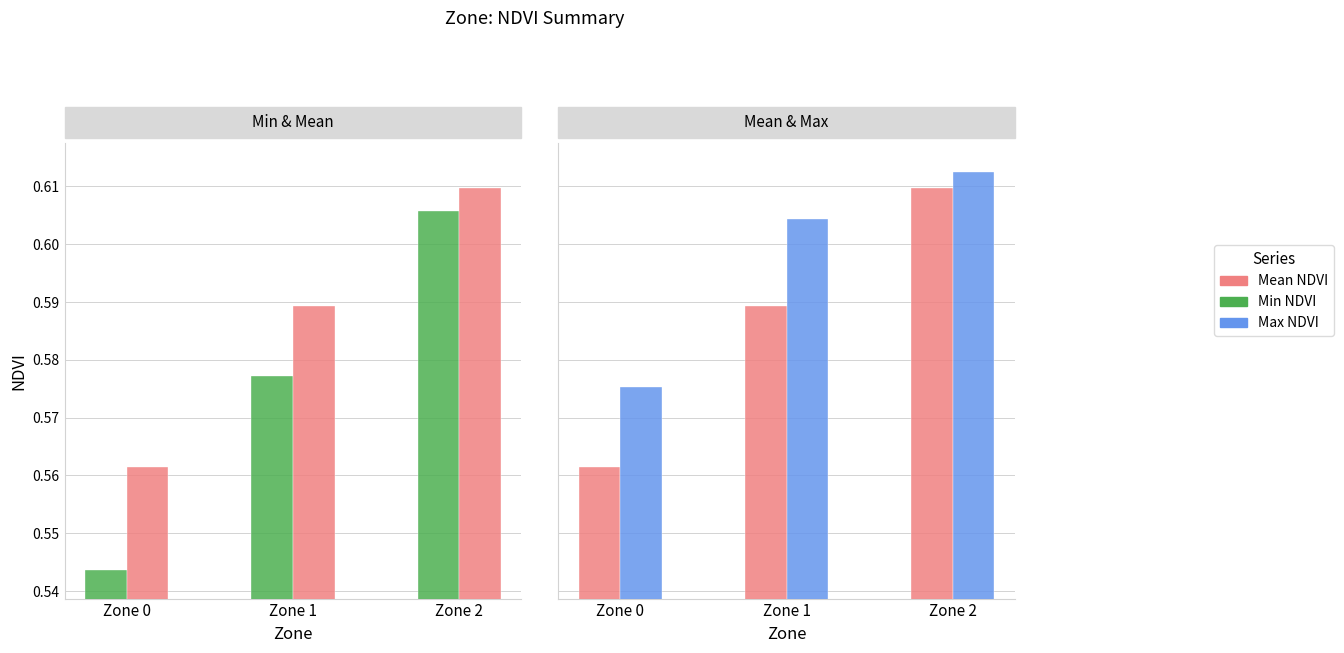

Rank the series by their average value, from lowest to highest.

Min NDVI, Mean NDVI, Max NDVI